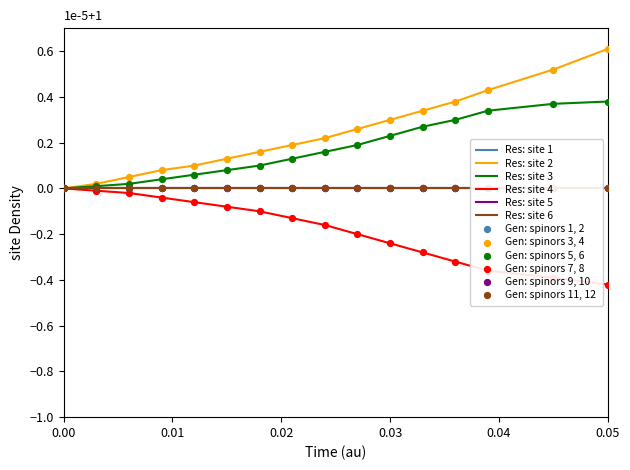

Which category has the highest value in the Res: site 2 series?

0.05